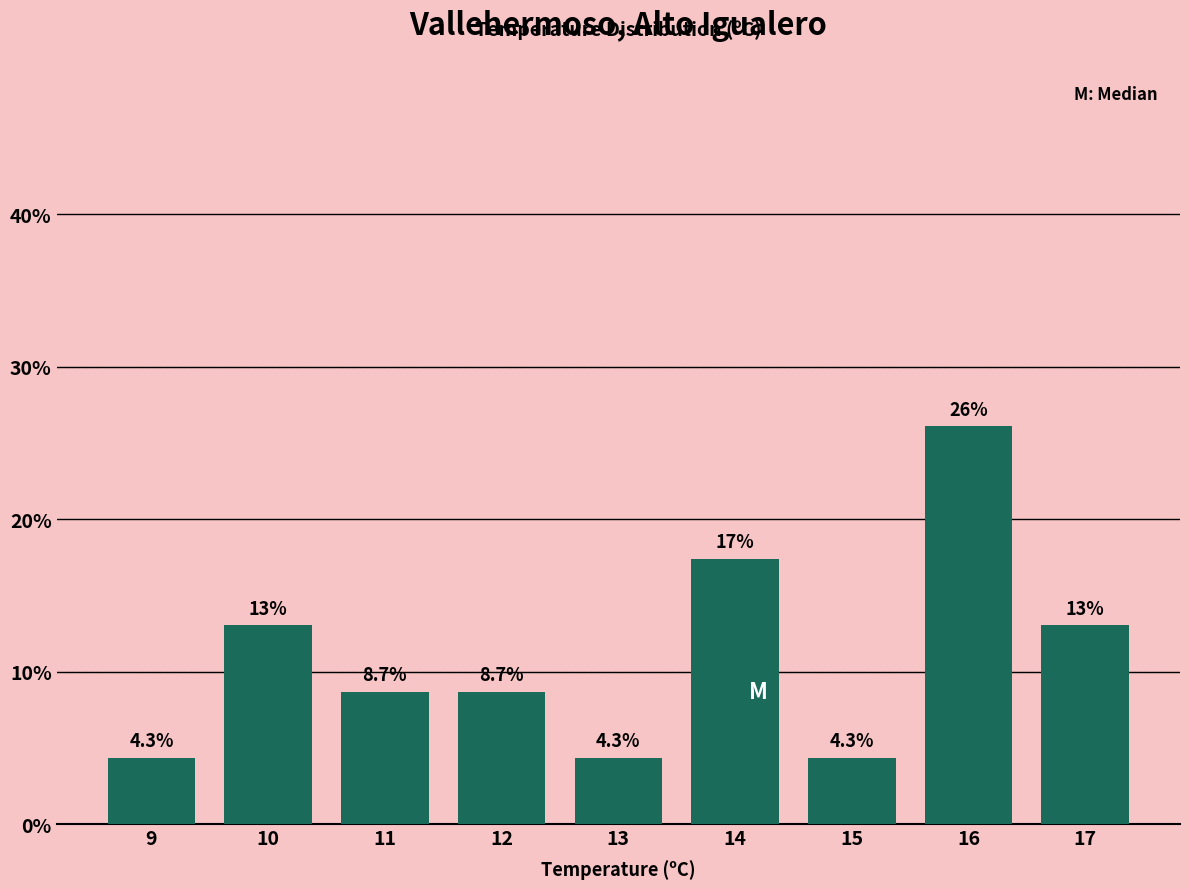

Reading right to left, extract all data points from this chart.

13.0	26.1	4.3	17.4	4.3	8.7	8.7	13.0	4.3